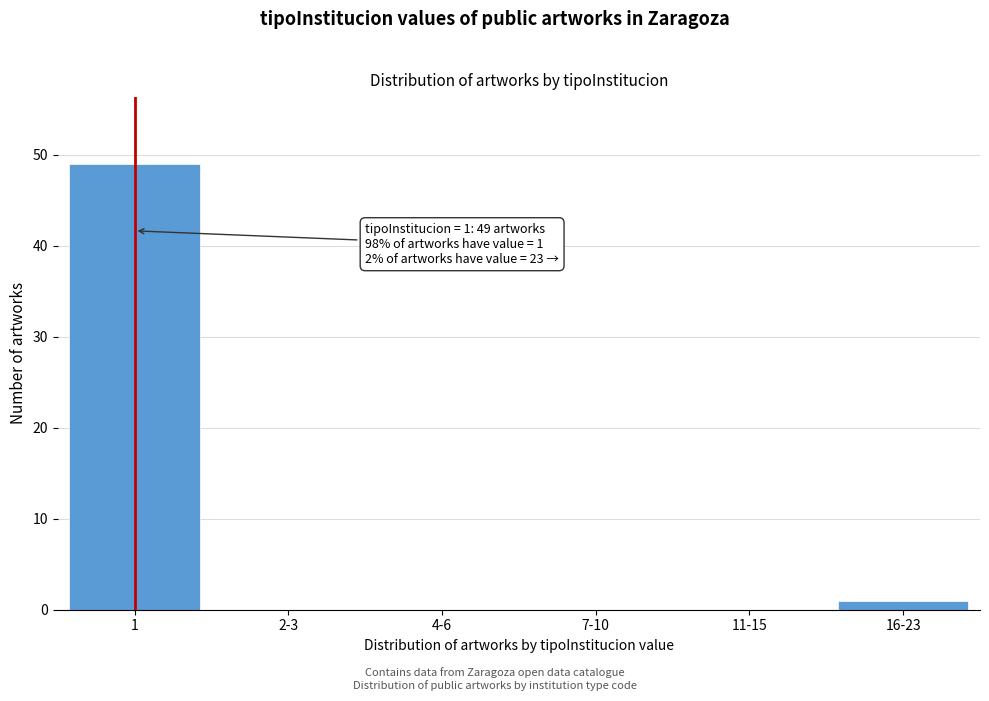

Reading left to right, extract all data points from this chart.

1=49	2-3=0	4-6=0	7-10=0	11-15=0	16-23=1